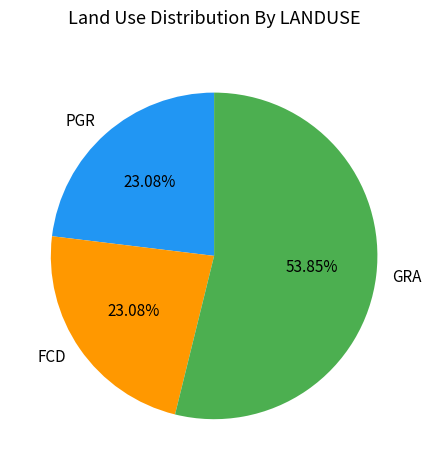

Which slice is the largest?

GRA